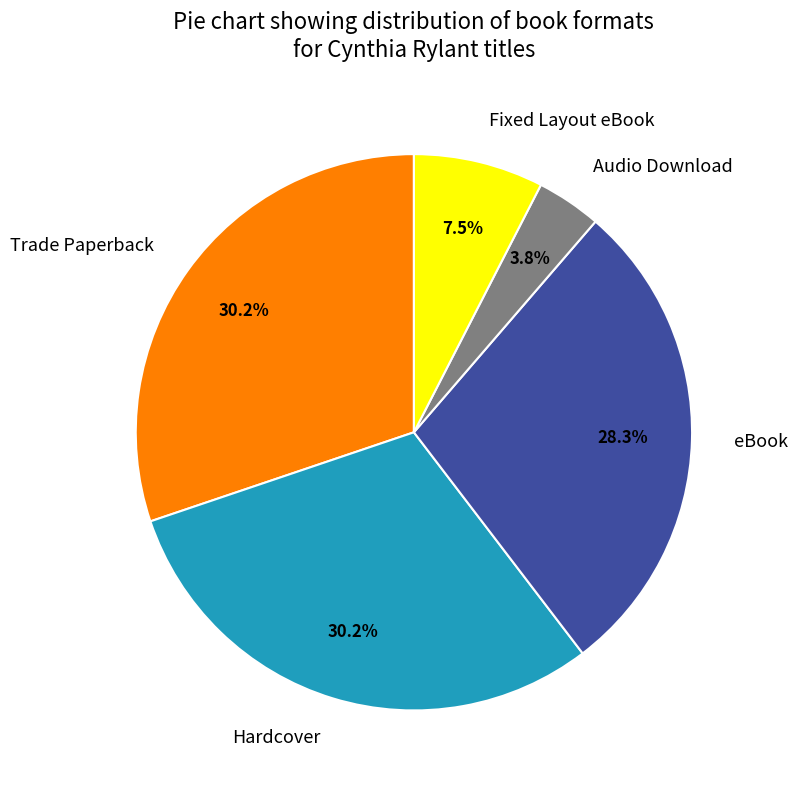

What percentage do eBook and Trade Paperback together represent?

58.5%